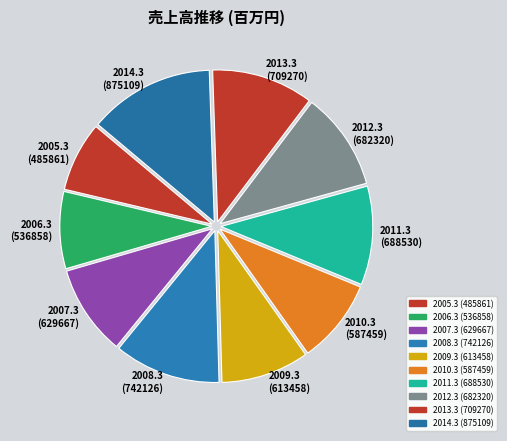

Does 2013.3 represent more than half of the total?

No